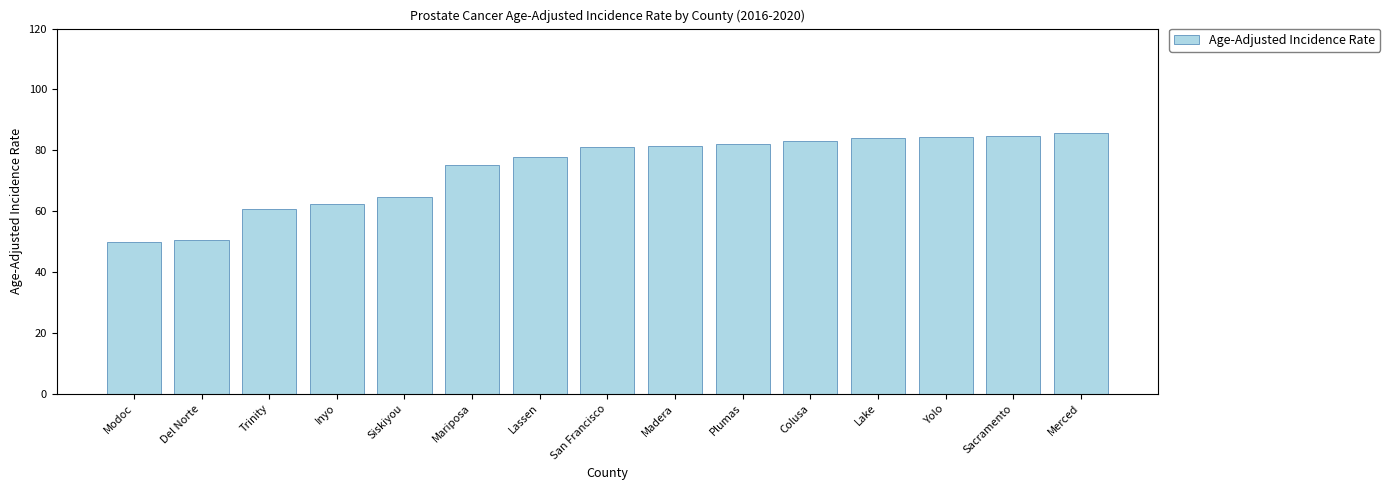

What is the smallest value displayed?

49.8